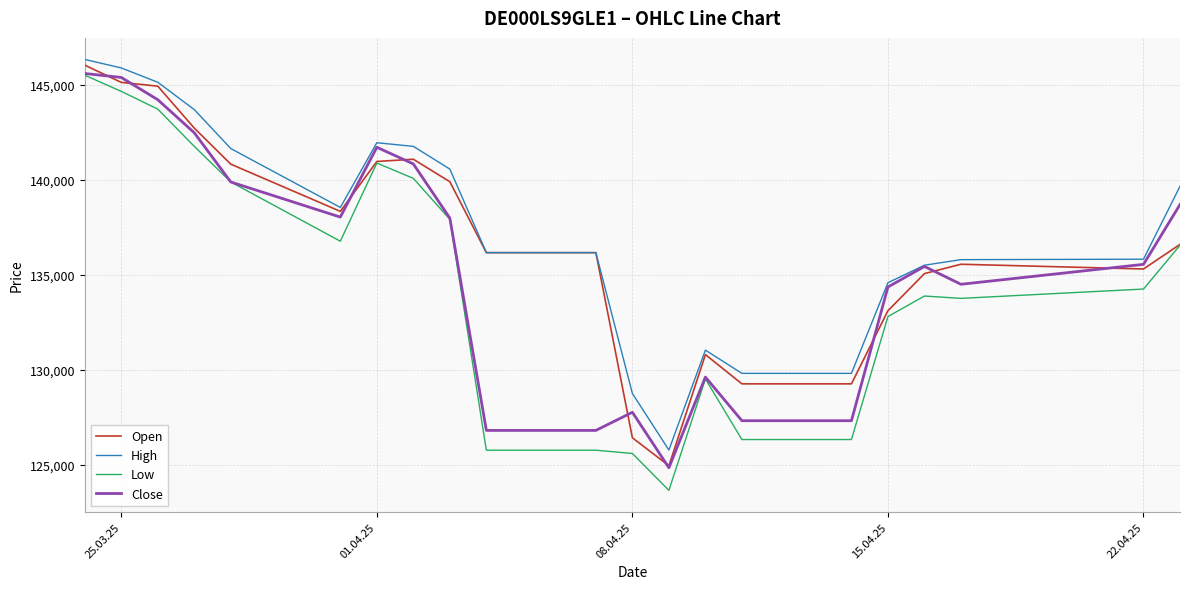

List the series in order of their overall mean, lowest first.

Low, Close, Open, High